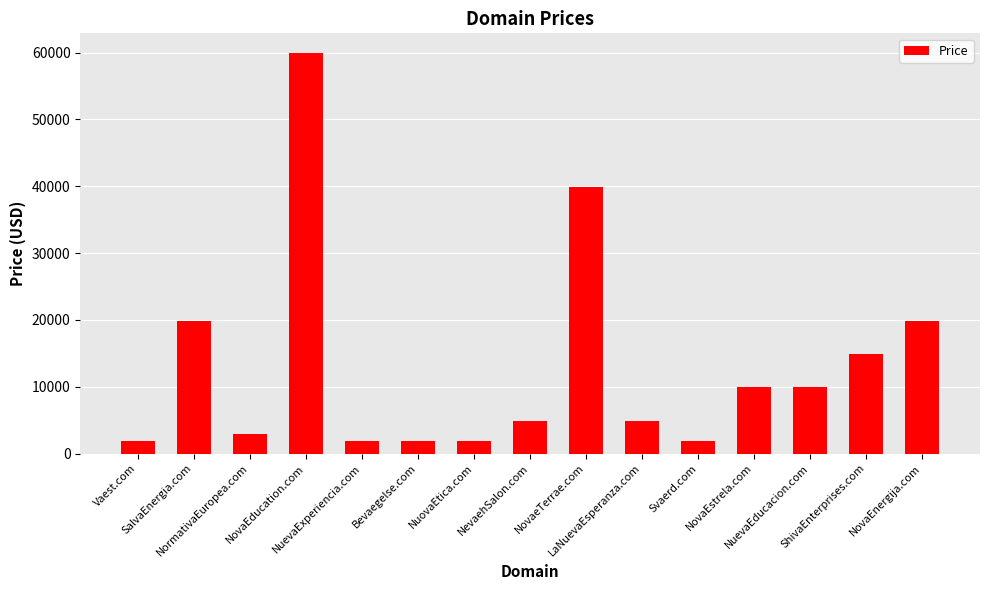

Reading left to right, what are all the values shown in this chart?

1888	19888	2888	59888	1888	1888	1888	4888	39888	4888	1888	9888	9888	14888	19888